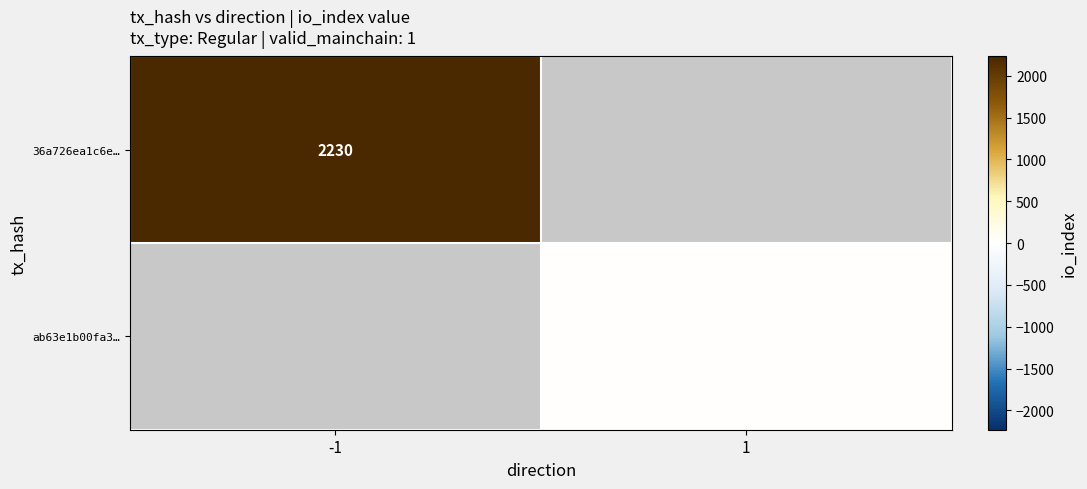

Is it true that ab63e1b00fa3… equals 25 at 1?

False